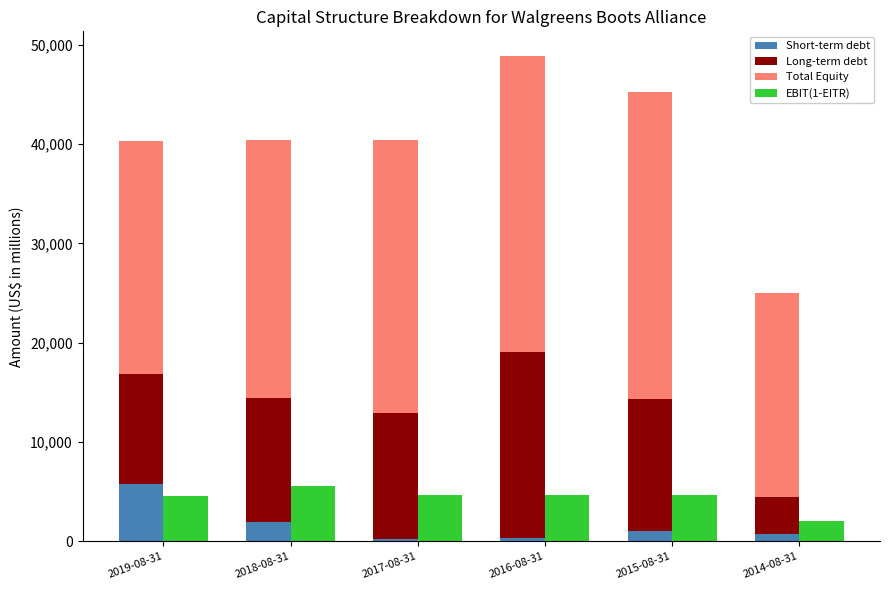

Rank the series by their maximum value, from highest to lowest.

Total Equity, Long-term debt, Short-term debt, EBIT(1-EITR)